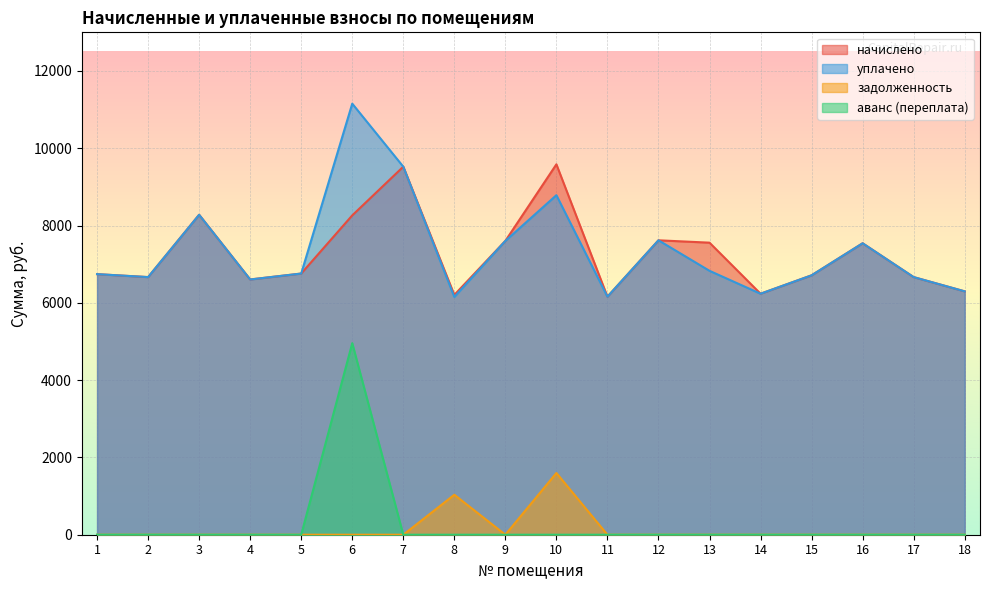

What is the difference between the maximum and second lowest values in the уплачено series?

4995.3